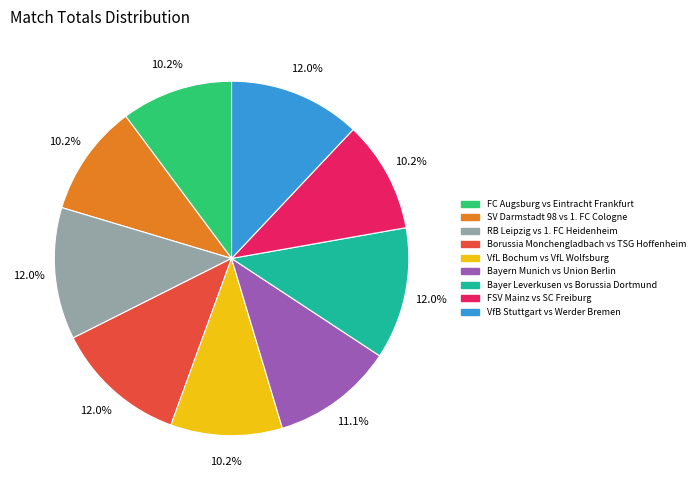

To the nearest percent, what percentage of the pie is SV Darmstadt 98 vs 1. FC Cologne?

10%